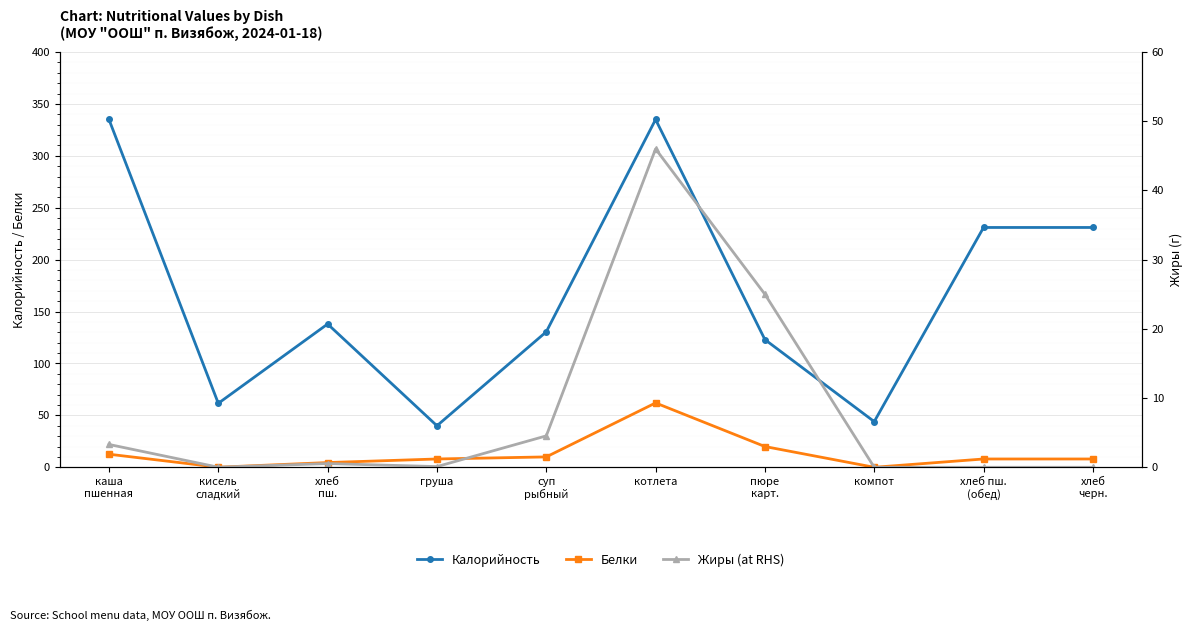

What position from the right is каша
пшенная?

10